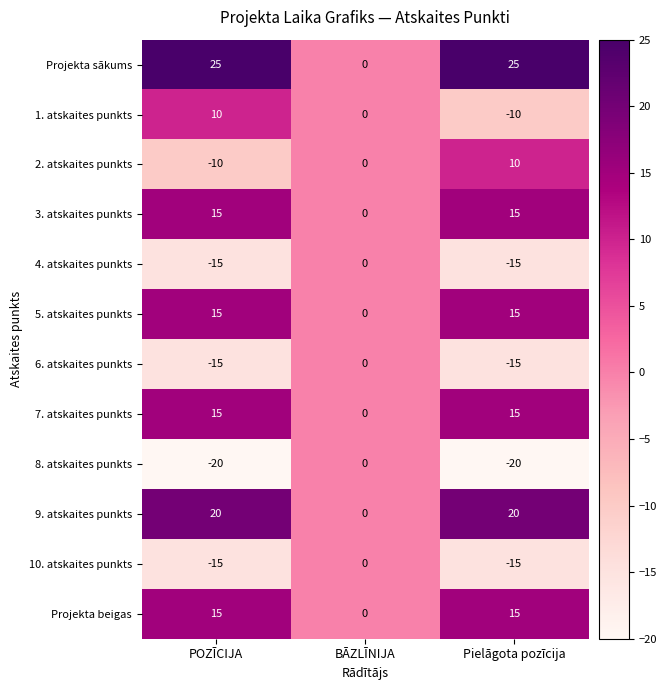

What is the average value of the Projekta sākums series?

17